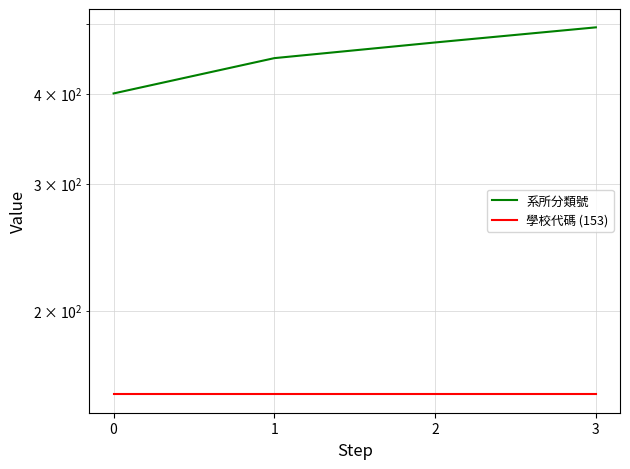

Reading left to right, extract all data points from this chart.

系所分類號: 400.2	448.0	471.0	494.3
學校代碼 (153): 153.0	153.0	153.0	153.0